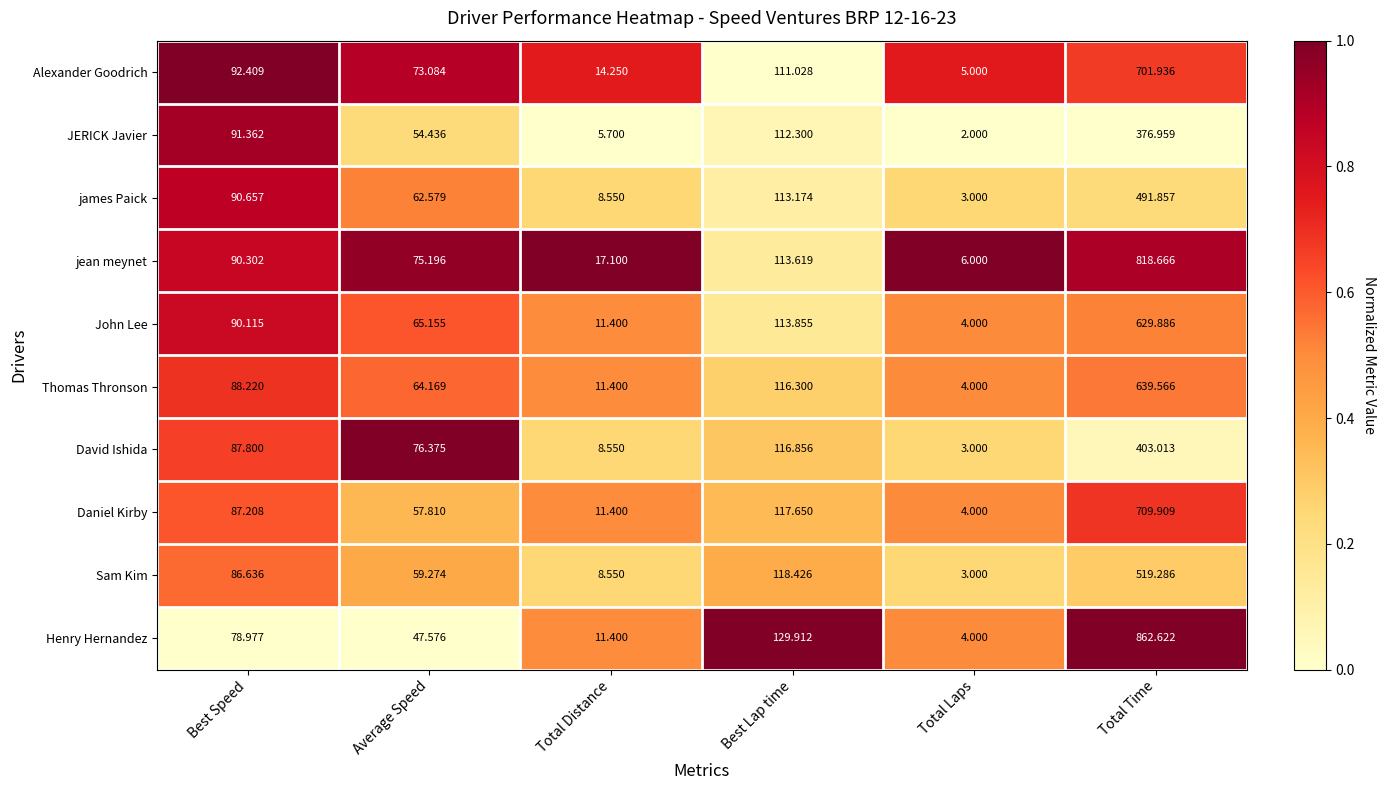

Where is Daniel Kirby nearest to the value 356?

Best Lap time